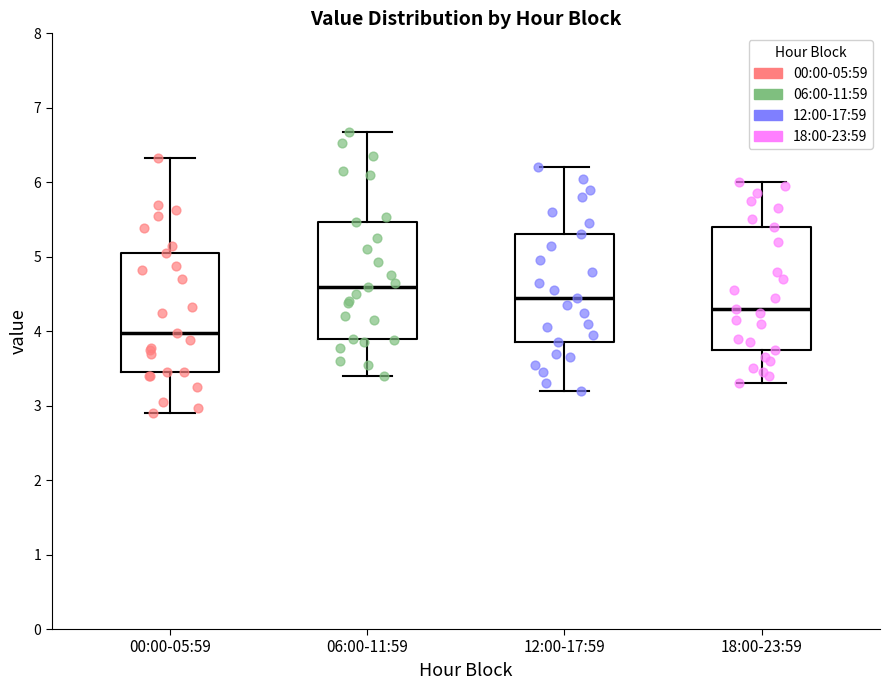

Reading left to right, read every box against the y-axis: the position of its median line, the range the box covers, and the ends of its whiskers. The values are not printed on the chart, so give them approximately, as read against the axis.

00:00-05:59: median 4.0, box 3.5 to 5.1, whiskers 2.9 to 6.3
06:00-11:59: median 4.6, box 3.9 to 5.5, whiskers 3.4 to 6.7
12:00-17:59: median 4.5, box 3.9 to 5.3, whiskers 3.2 to 6.2
18:00-23:59: median 4.3, box 3.8 to 5.4, whiskers 3.3 to 6.0